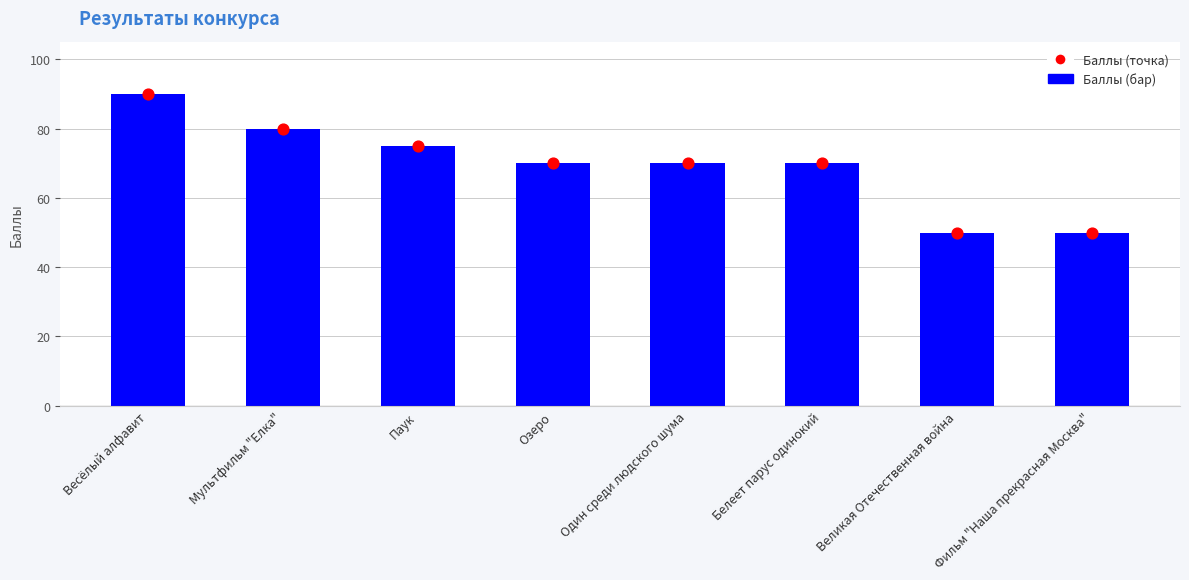

Which series has the widest spread of Y values?

Баллы (бар)